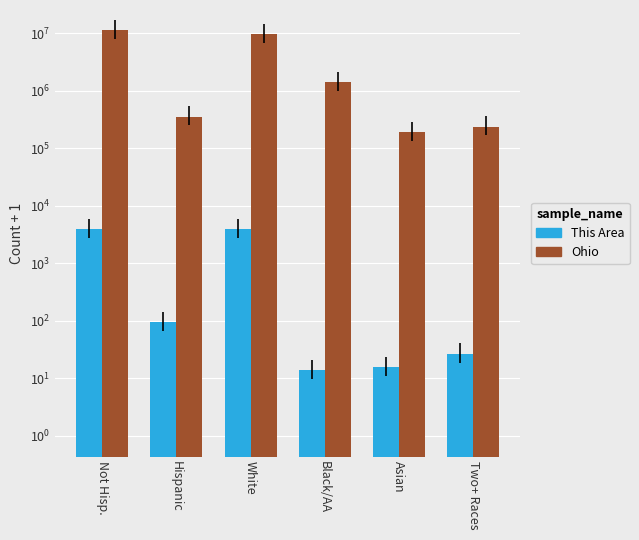

Reading left to right, what are all the values shown in this chart?

This Area: Not Hisp.=3898	Hispanic=94	White=3902	Black/AA=14	Asian=16	Two+ Races=27
Ohio: Not Hisp.=11181831	Hispanic=354675	White=9539438	Black/AA=1407682	Asian=192234	Two+ Races=237766